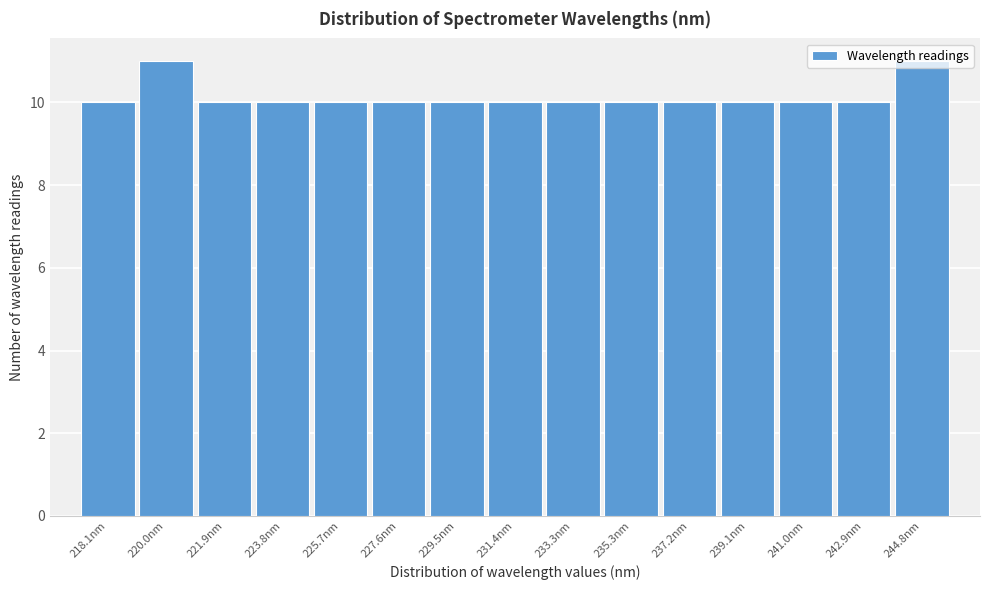

Approximately how many times larger is the value at 227.6nm compared to 233.3nm?

1.0